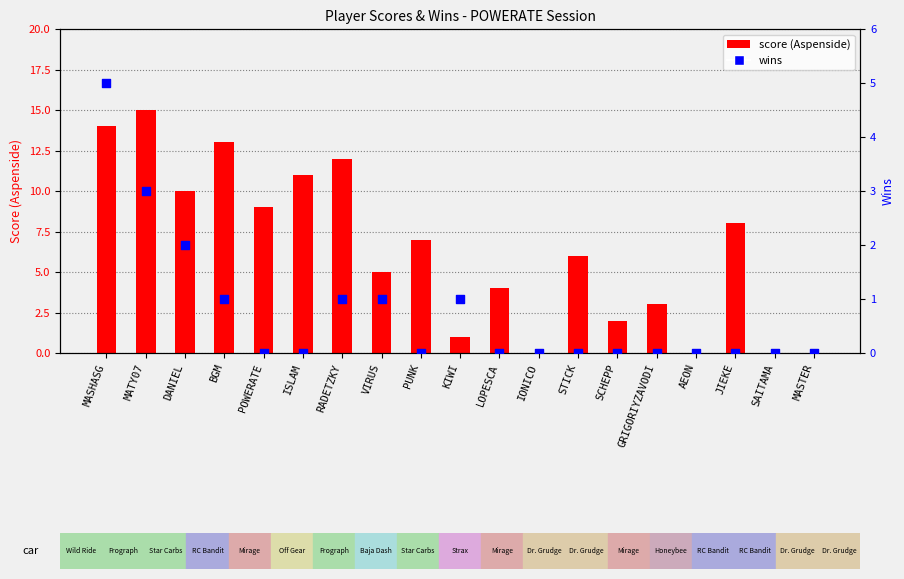

Is the value of wins at GRIGORIYZAVODI greater than the value of score (Aspenside) at MASTER?

No